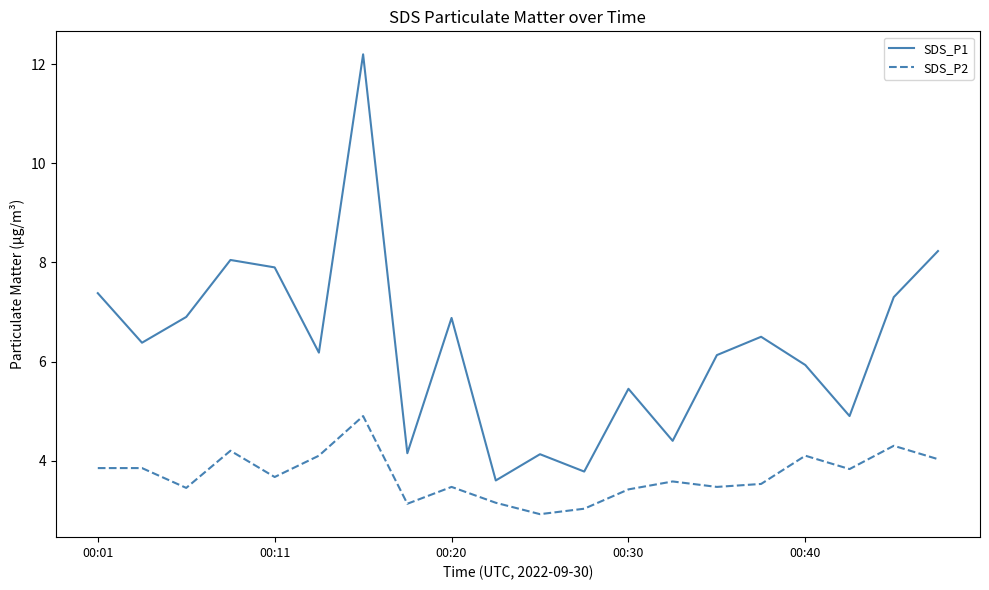

True or false: SDS_P1 and SDS_P2 intersect in this chart.

False